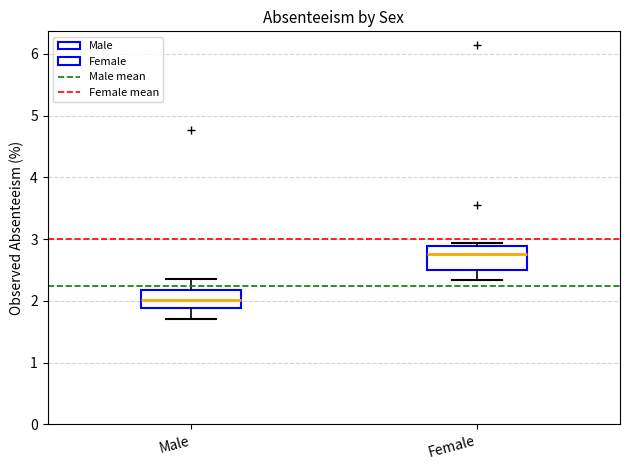

Reading left to right, transcribe this box plot: for each box, give where its median line is, the range the box spans, and where its two whiskers end, as read against the y-axis. The values are not printed on the chart, so give them approximately, as read against the axis.

Male: median 2.0, box 1.9 to 2.2, whiskers 1.7 to 2.3
Female: median 2.8, box 2.5 to 2.9, whiskers 2.3 to 2.9 (just above the box's upper edge)